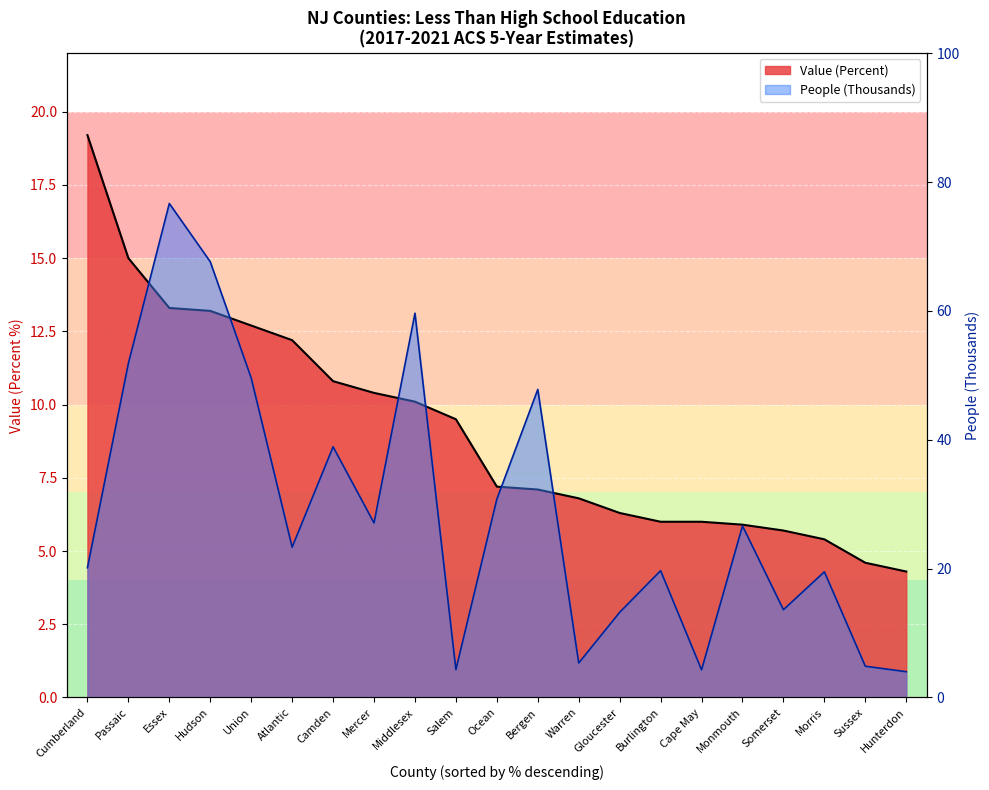

Rank the categories by People (Thousands) value from lowest to highest.

Hunterdon, Cape May, Salem, Sussex, Warren, Gloucester, Somerset, Morris, Burlington, Cumberland, Atlantic, Monmouth, Mercer, Ocean, Camden, Bergen, Union, Passaic, Middlesex, Hudson, Essex